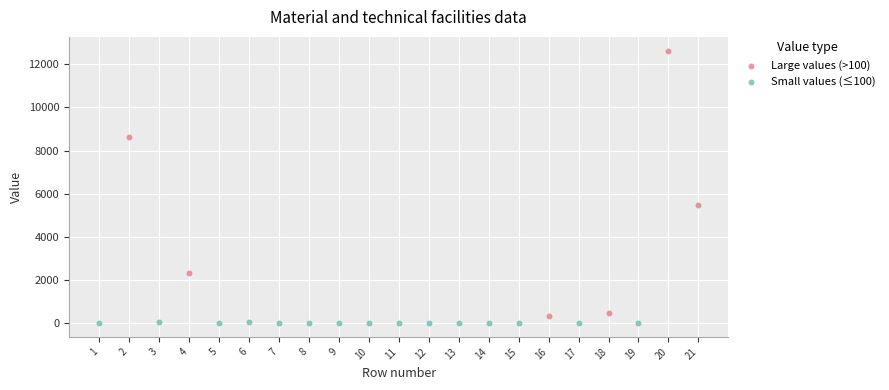

Which series contains the highest Y value?

Large values (>100)